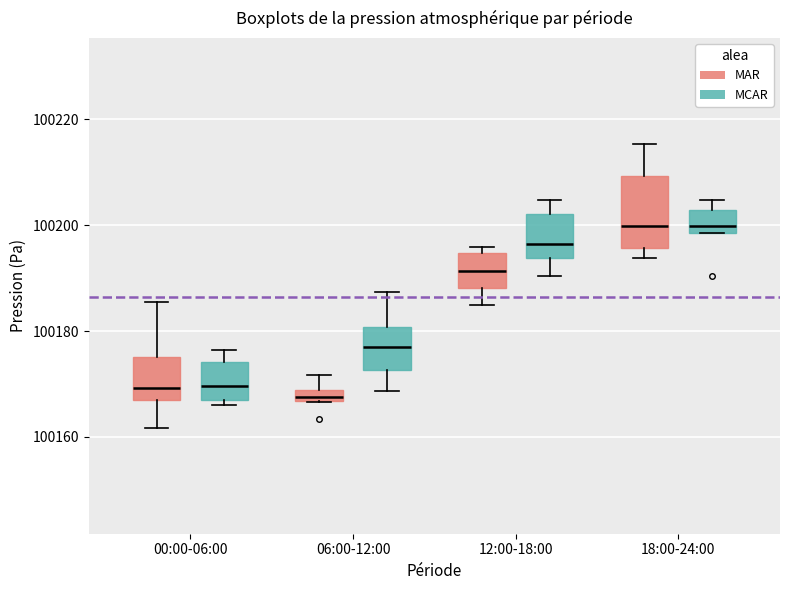

Which box is the tallest, from its lower edge to its upper edge?

18:00-24:00 (MAR)